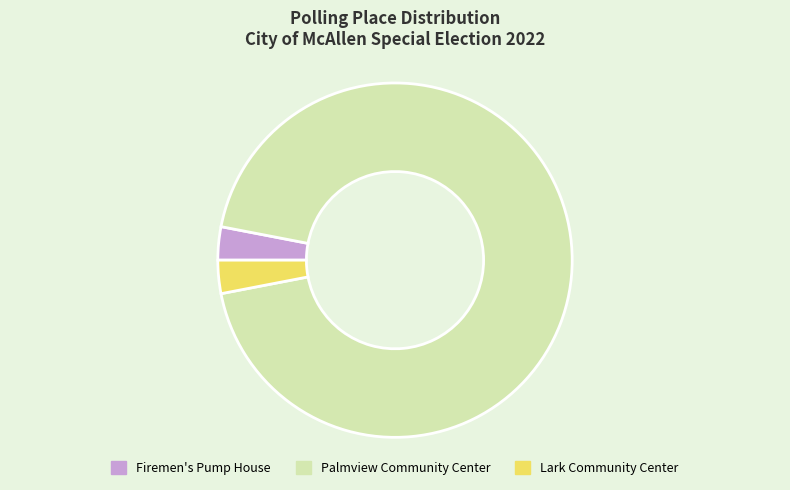

Which slice is the largest?

Palmview Community Center